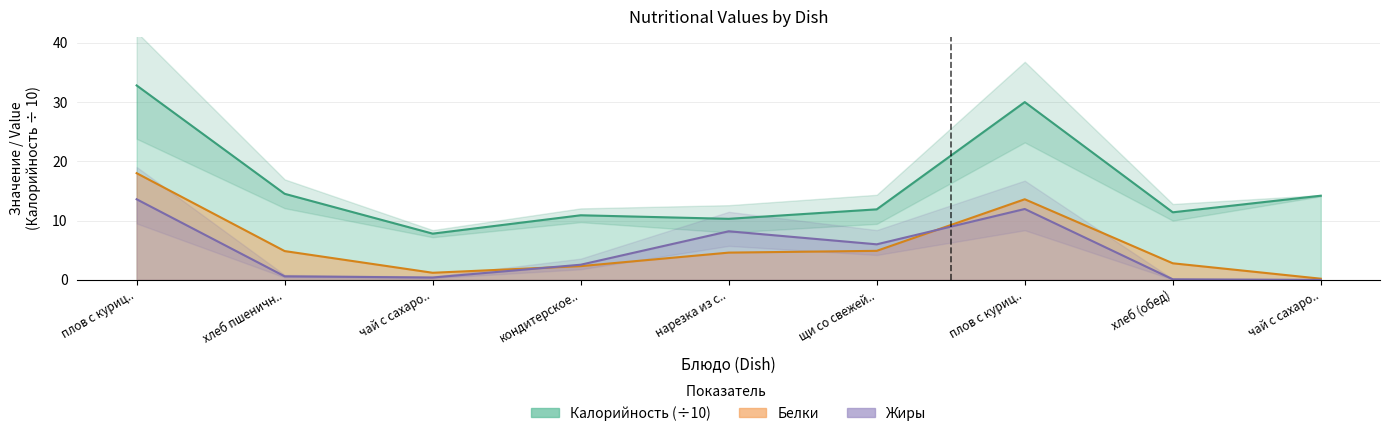

Rank the categories by Жиры value from lowest to highest.

чай с сахаро.., хлеб (обед), чай с сахаро.., хлеб пшеничн.., кондитерское.., щи со свежей.., нарезка из с.., плов с куриц.., плов с куриц..